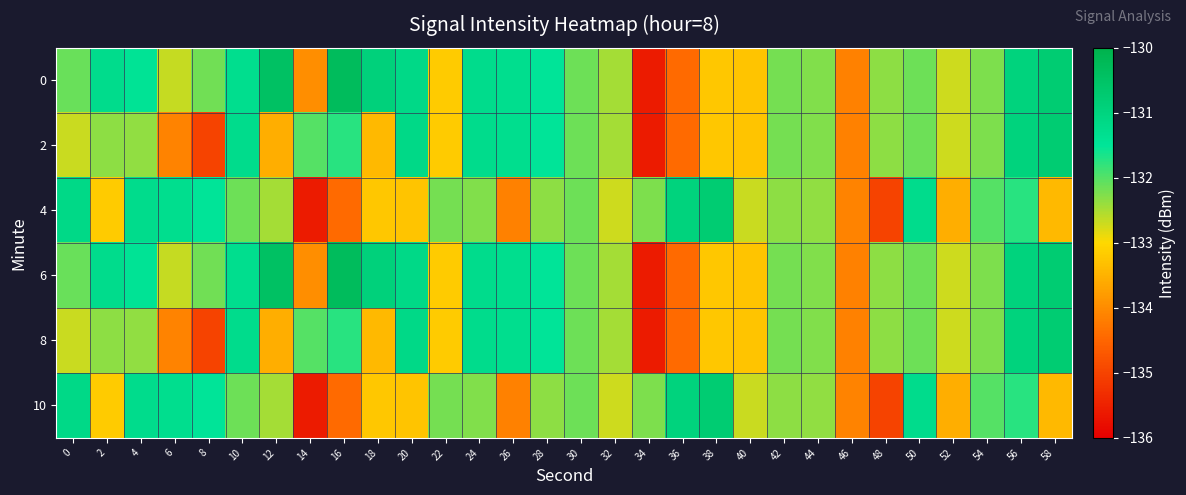

At which category is the sum across all series the highest?

56